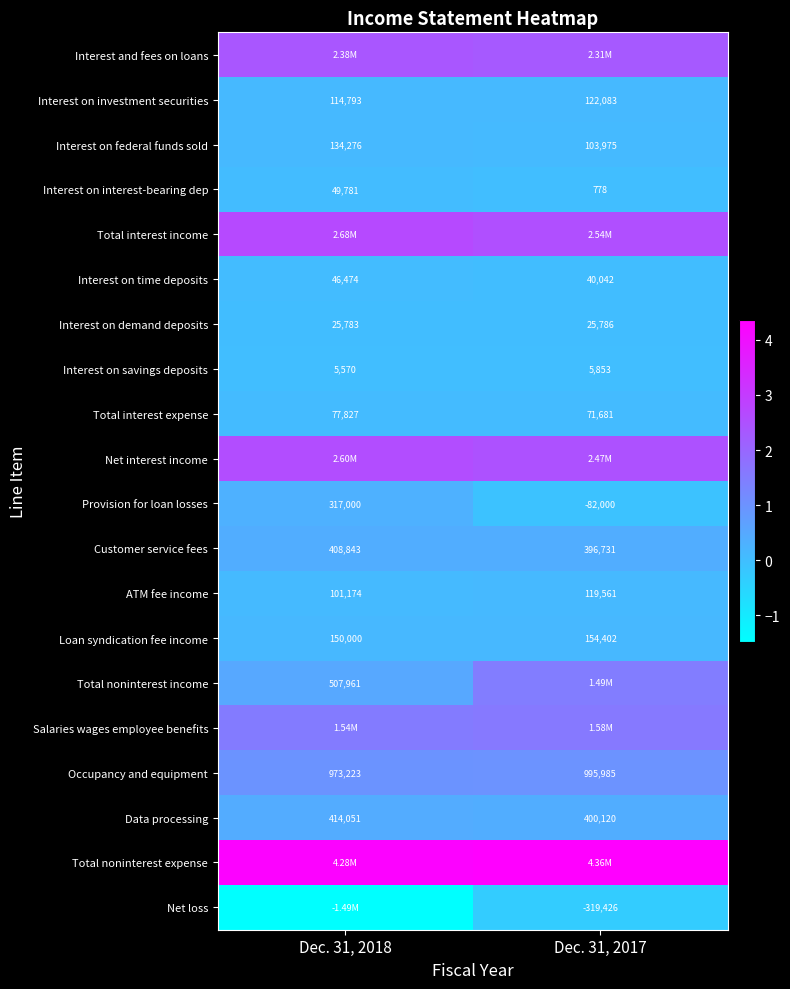

Which label corresponds to the largest value in the chart?

Dec. 31, 2017